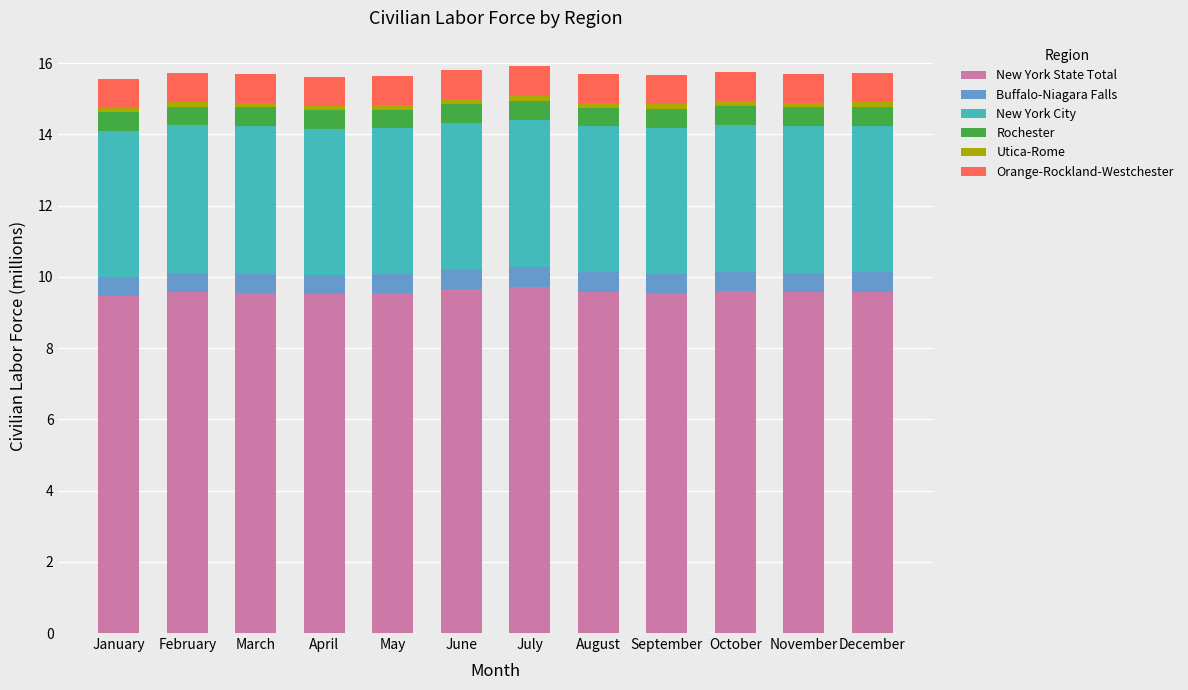

What is the lowest value of the New York State Total series?

9.5